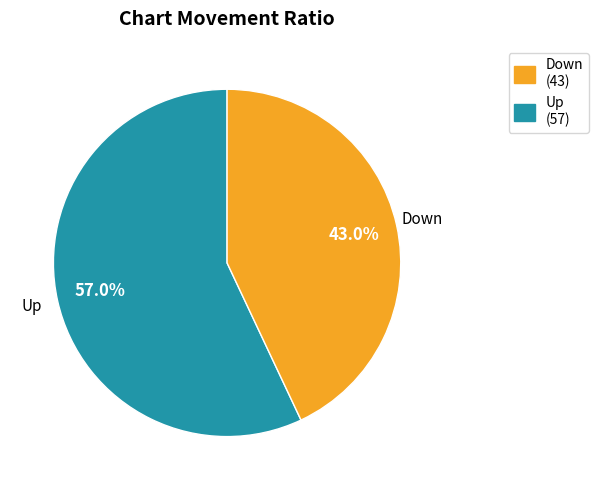

Is there a majority slice in this chart?

Yes